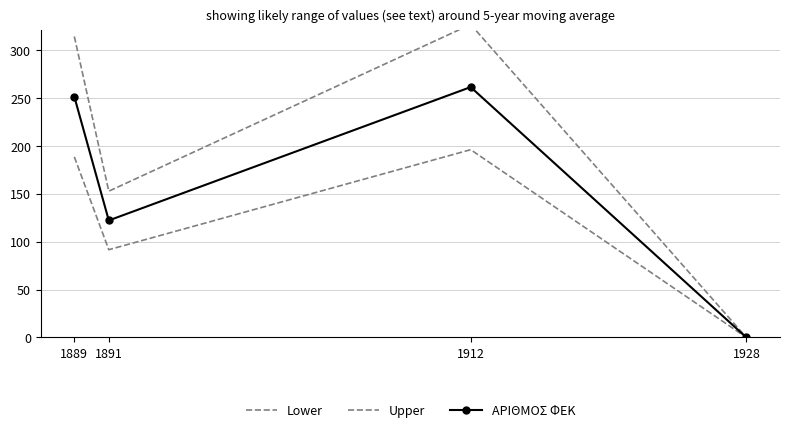

How many data points in ΑΡΙΘΜΟΣ ΦΕΚ are above 251?

1